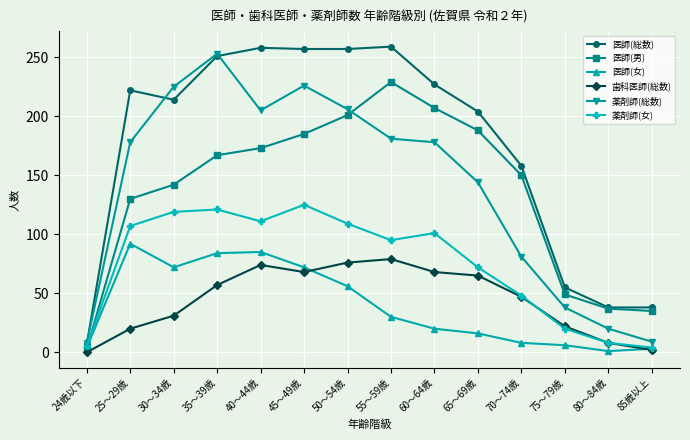

Is it true that 薬剤師(女) equals 125 at 45～49歳?

True